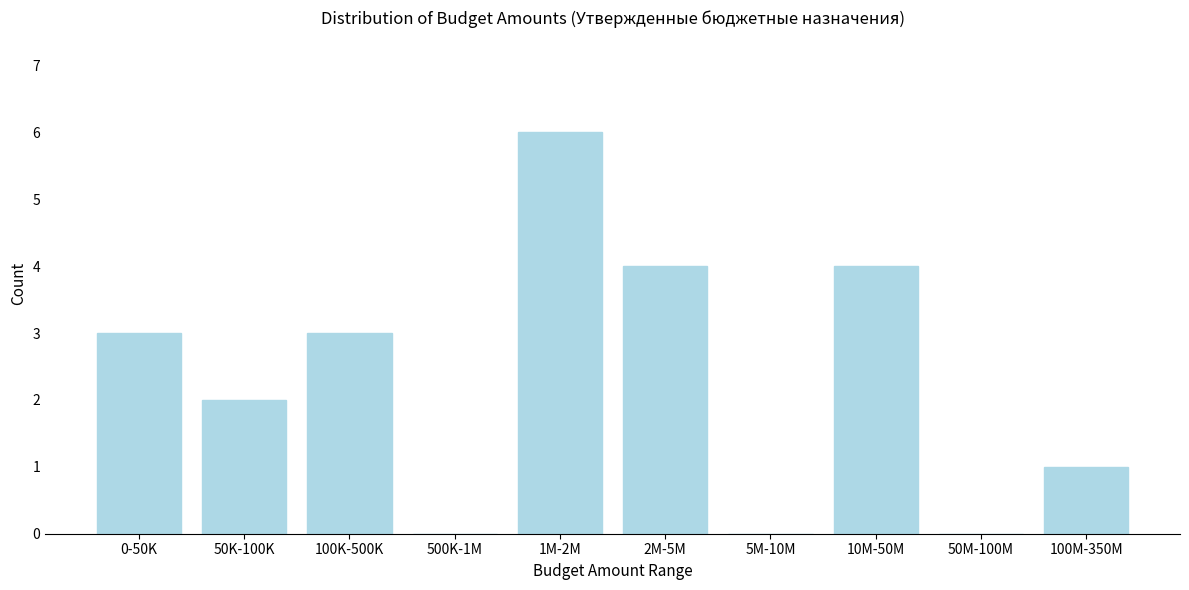

Reading right to left, extract all data points from this chart.

100M-350M=1	50M-100M=0	10M-50M=4	5M-10M=0	2M-5M=4	1M-2M=6	500K-1M=0	100K-500K=3	50K-100K=2	0-50K=3